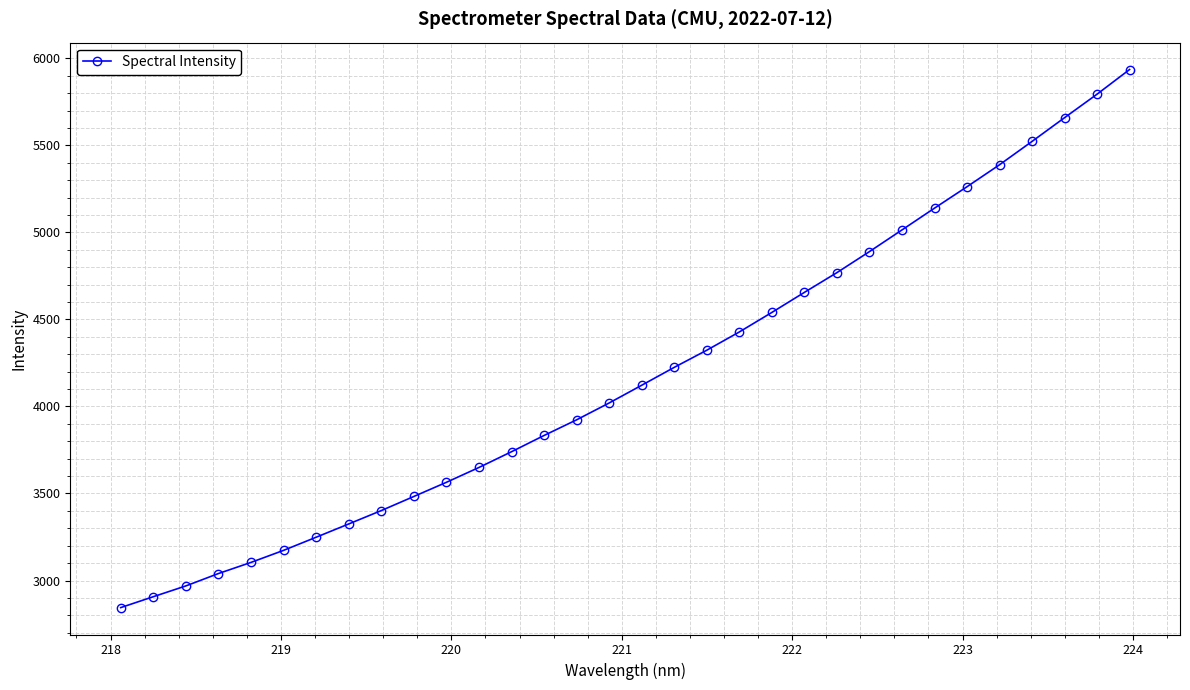

What is the minimum value shown in the chart?

2844.3